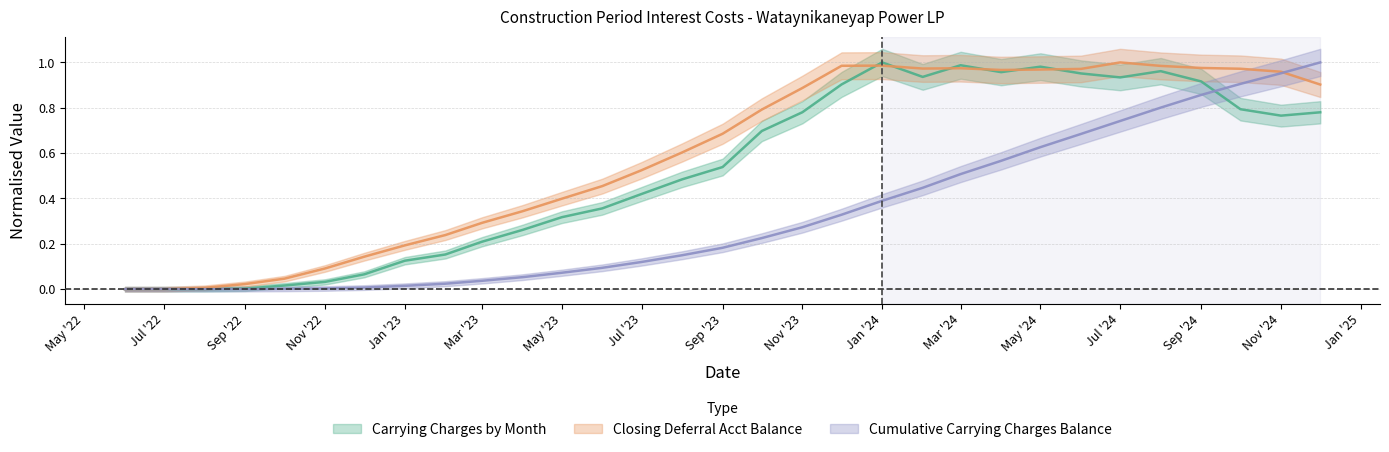

Which series ends up on top after the final intersection of Cumulative Carrying Charges Balance and Closing Deferral Acct Balance?

Cumulative Carrying Charges Balance